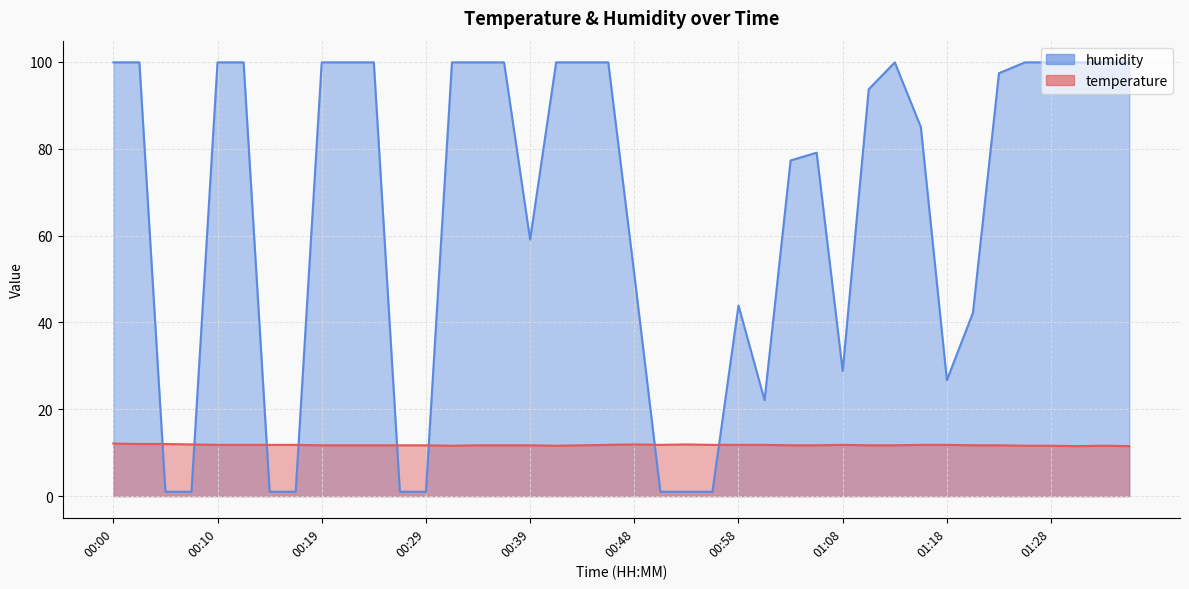

Where is humidity nearest to the value 50?

00:48